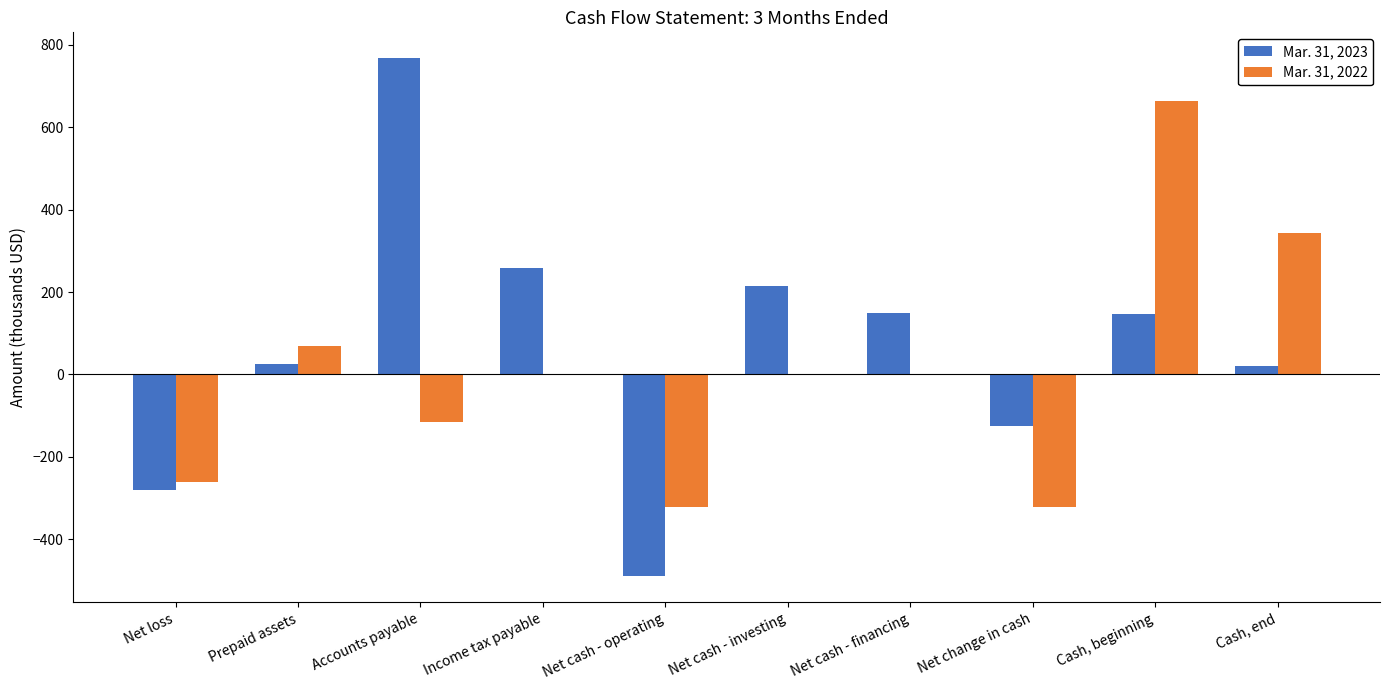

Between Net cash - financing and Net change in cash, which series saw the biggest shift?

Mar. 31, 2022